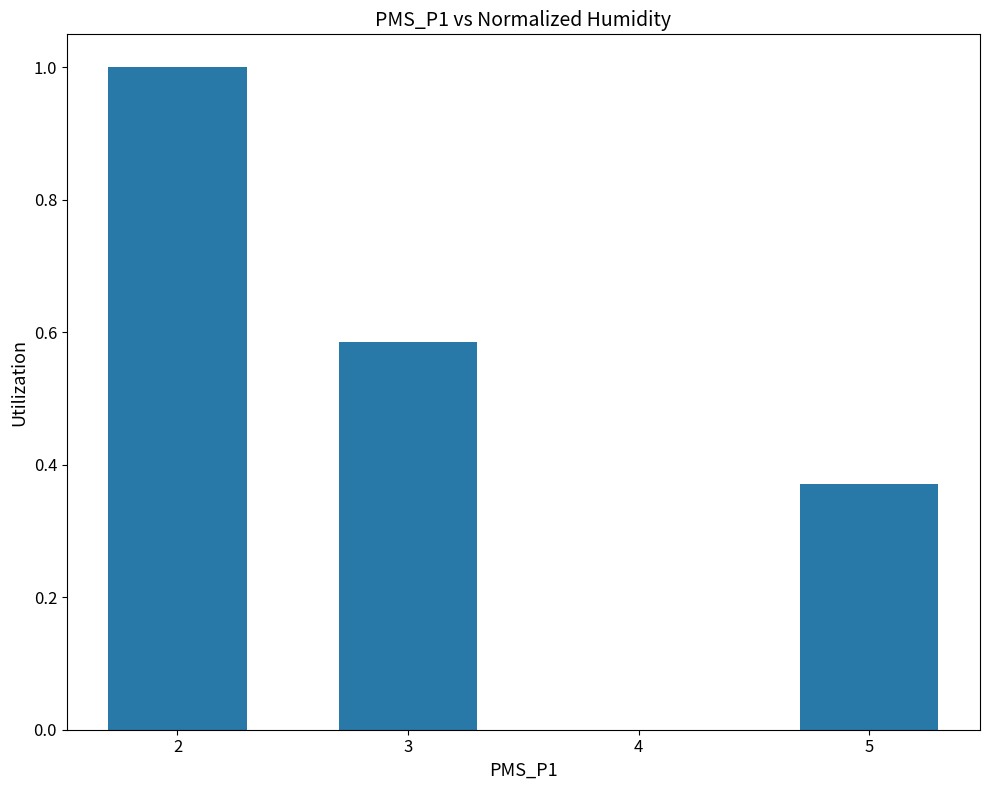

Where is the data nearest to the value 0?

4